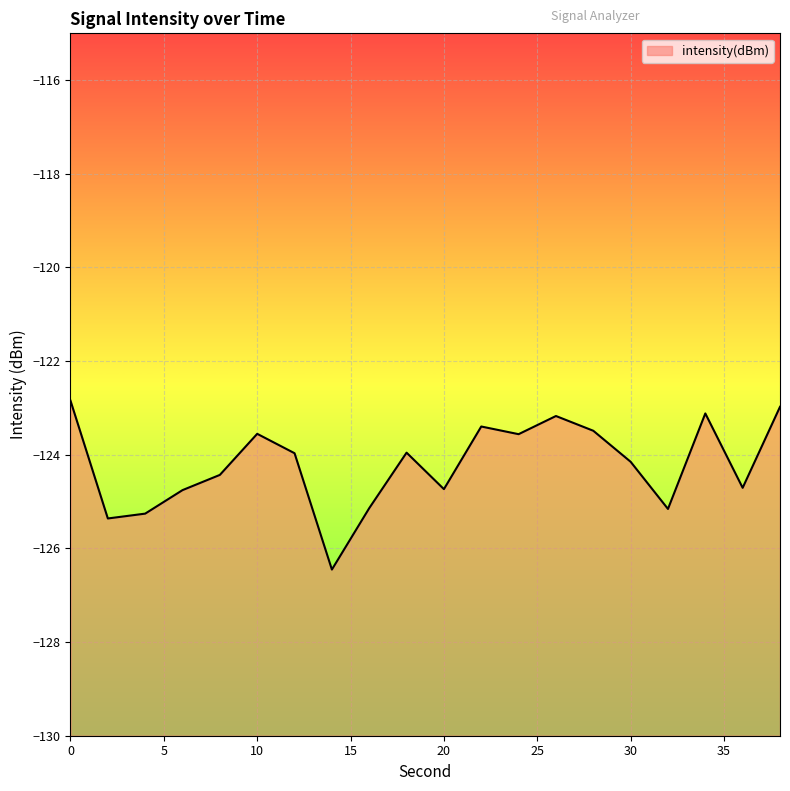

List the labels in order of value, smallest first.

14, 2, 4, 32, 16, 6, 20, 36, 8, 30, 12, 18, 24, 10, 28, 22, 26, 34, 38, 0